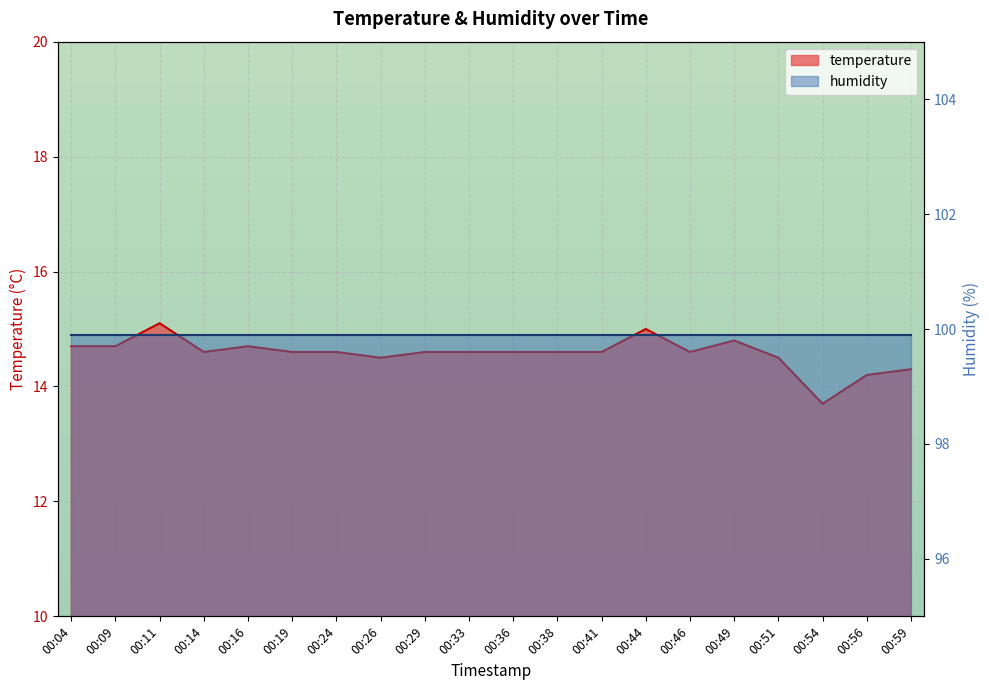

Rank the categories by value from lowest to highest.

00:54, 00:56, 00:59, 00:26, 00:51, 00:14, 00:19, 00:24, 00:29, 00:33, 00:36, 00:38, 00:41, 00:46, 00:04, 00:09, 00:16, 00:49, 00:44, 00:11